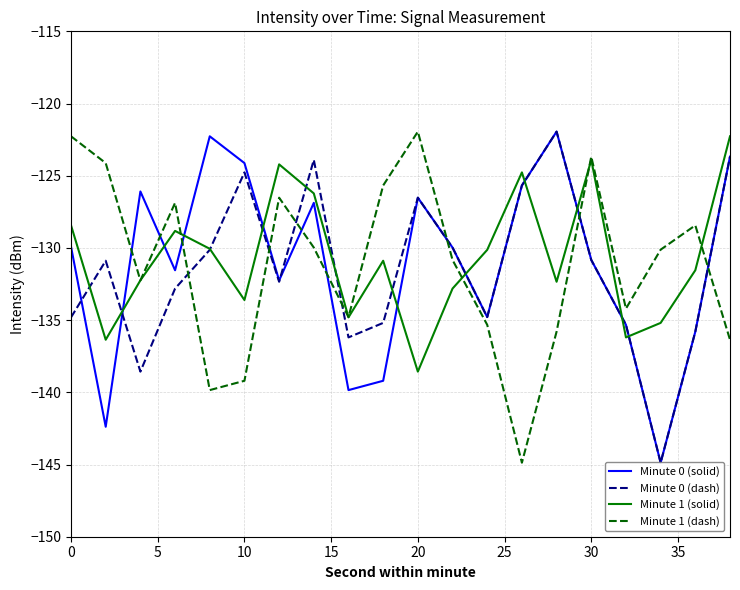

Is it true that Minute 1 (dash) equals -123.7 at 30?

True